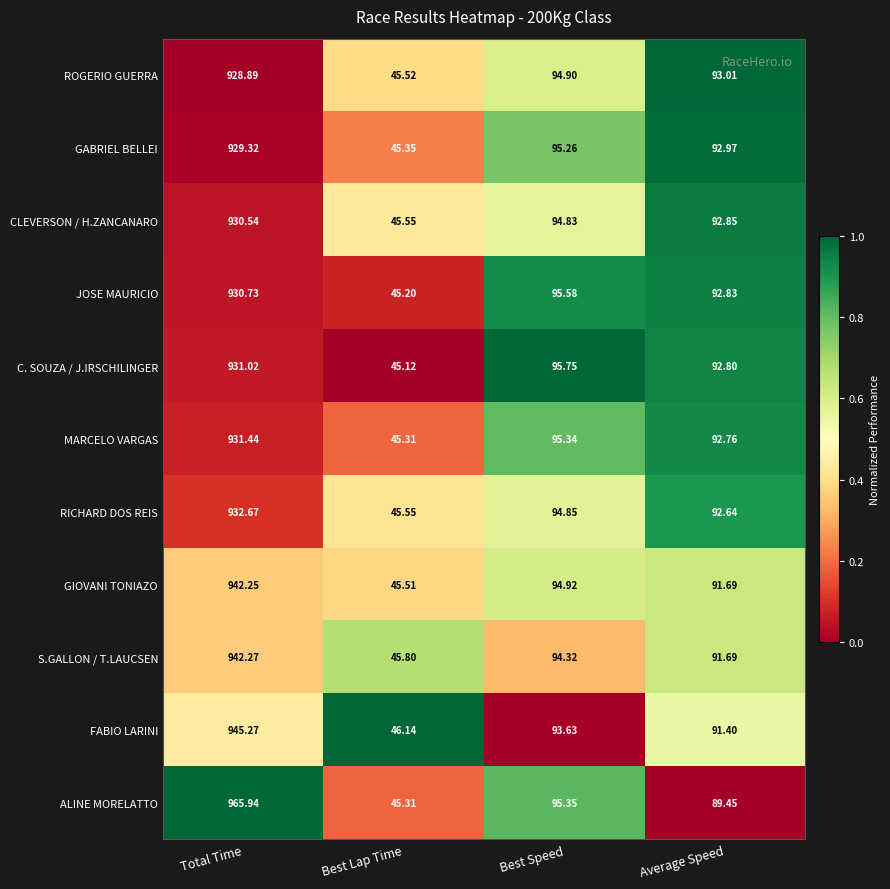

Is the value of MARCELO VARGAS at Best Lap Time greater than the value of ROGERIO GUERRA at Average Speed?

No